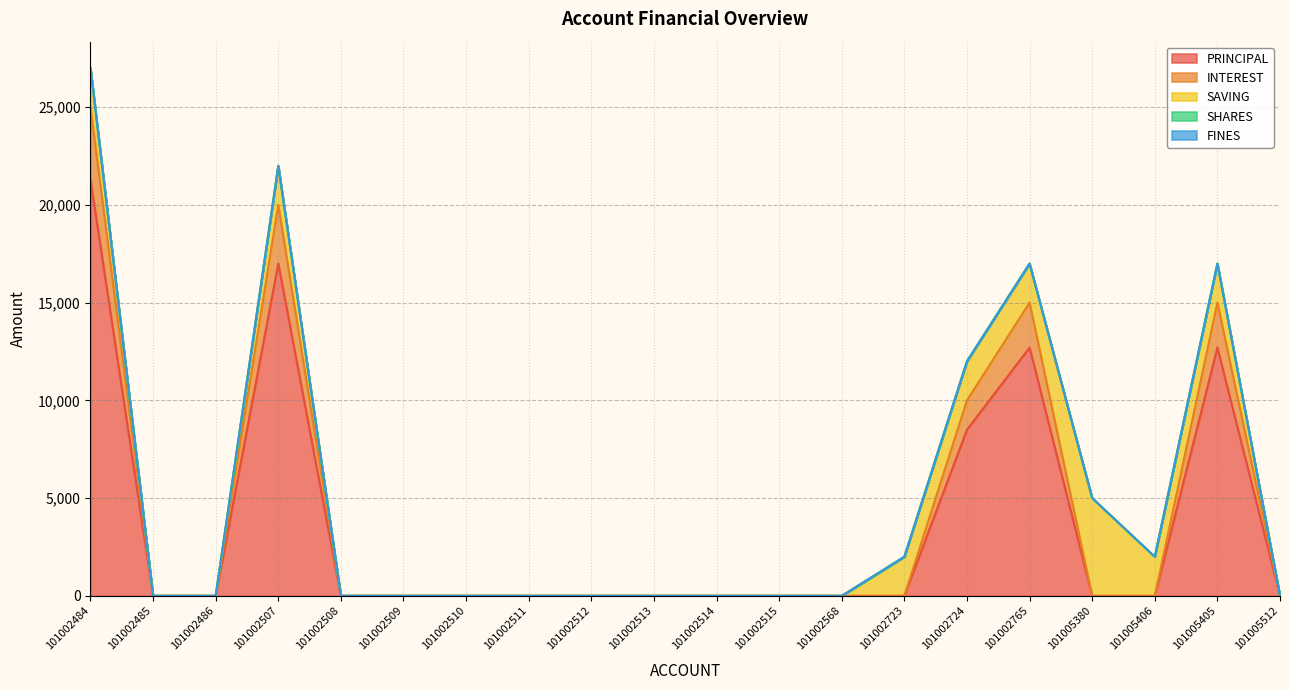

Is it true that PRINCIPAL equals 17334 at 101005405?

False